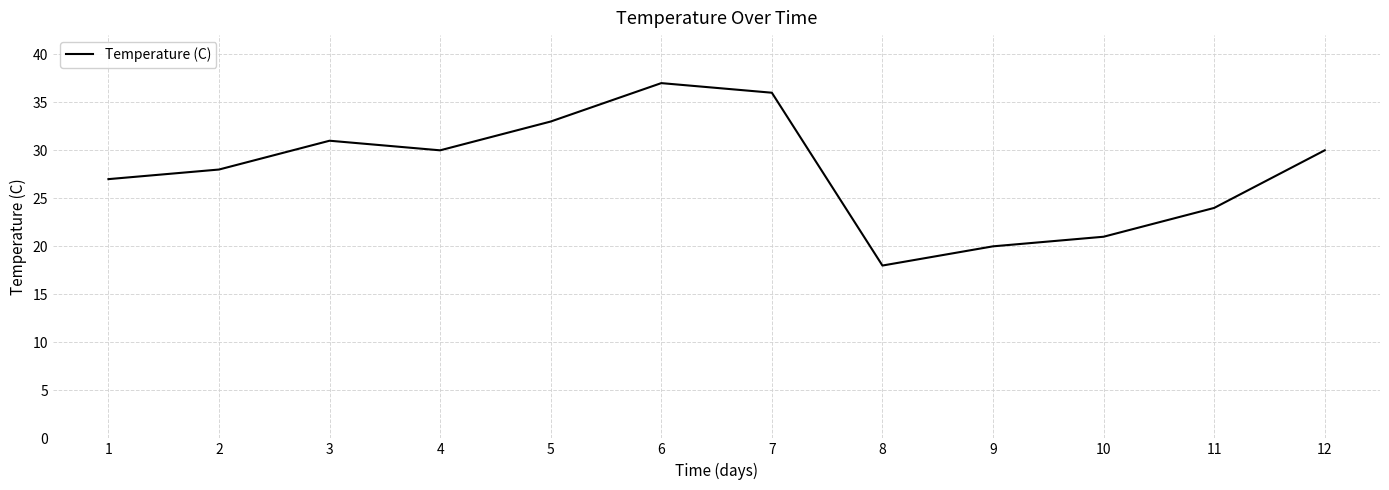

What is the change in value from 4 to 6?

+7